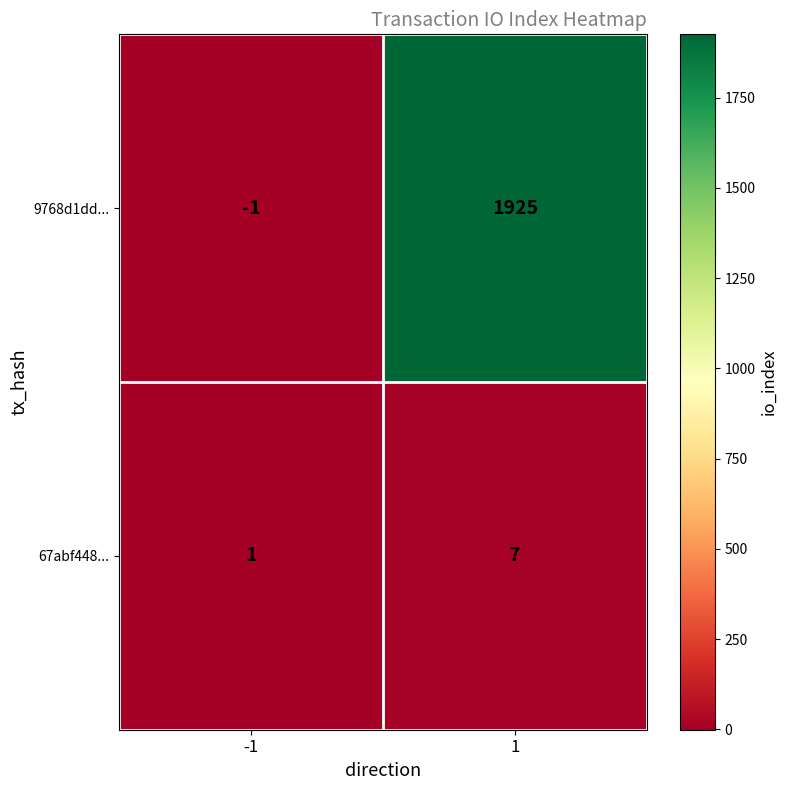

List the series in order of their overall mean, lowest first.

67abf448..., 9768d1dd...